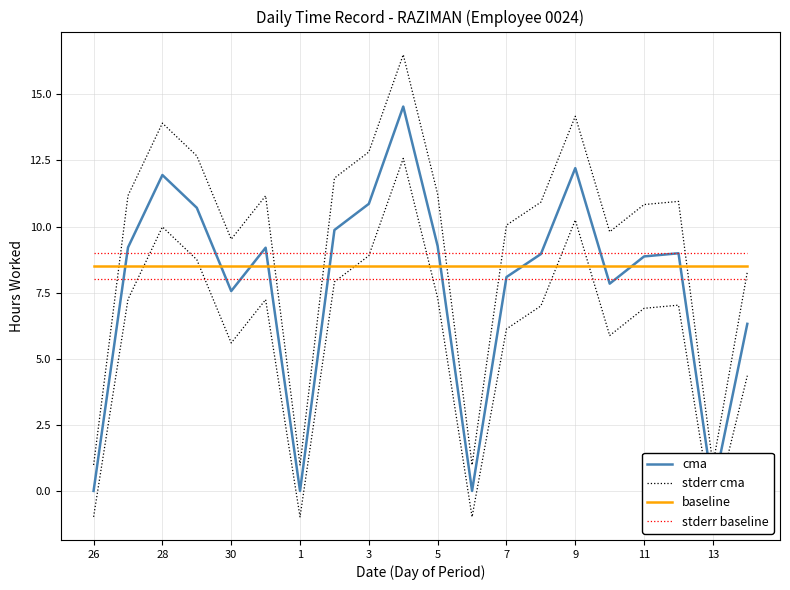

In cma, how many points are higher than both neighbors (excluding endpoints)?

5